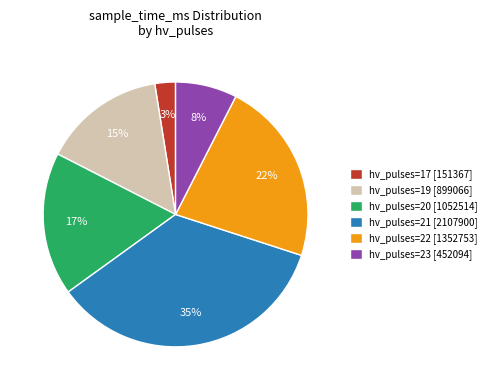

To the nearest percent, what is the average slice percentage?

17%